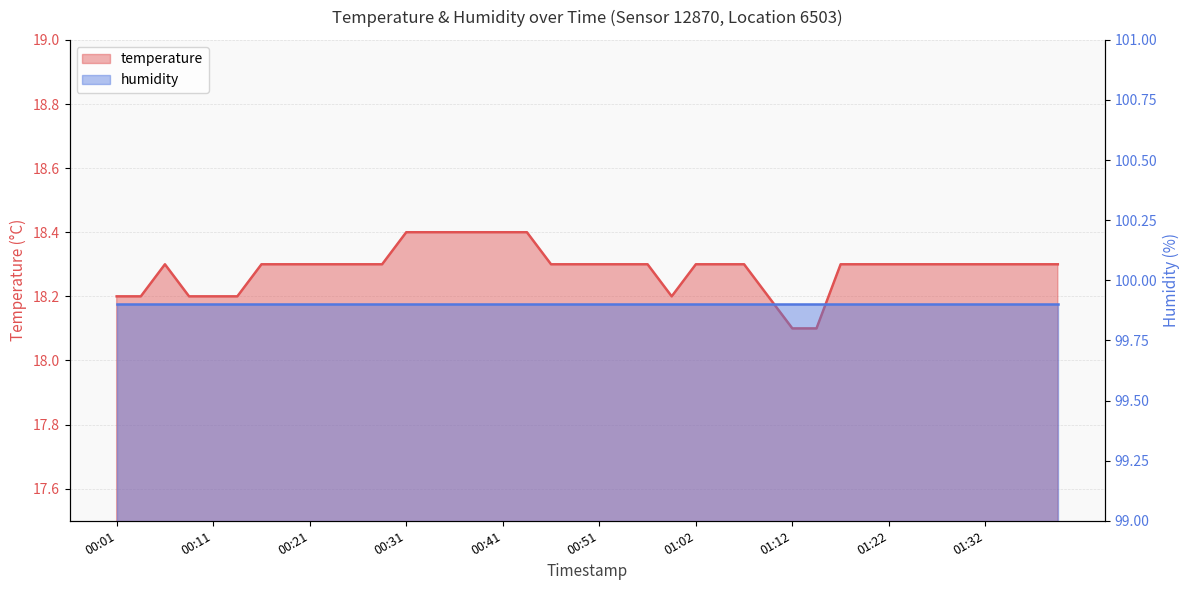

What is the ratio of the value at 01:27 to the value at 00:41?

1.0